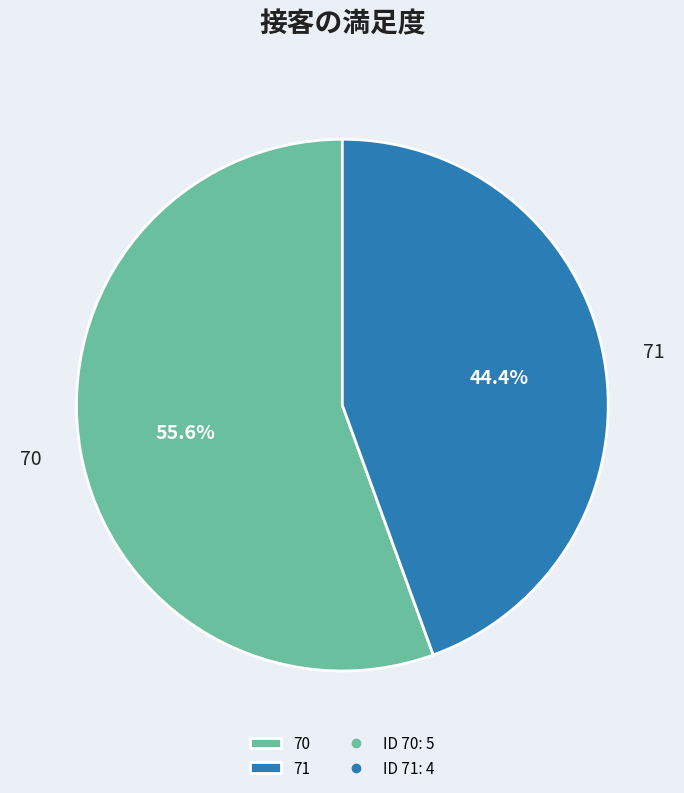

What percentage do 71 and 70 together represent?

100.0%